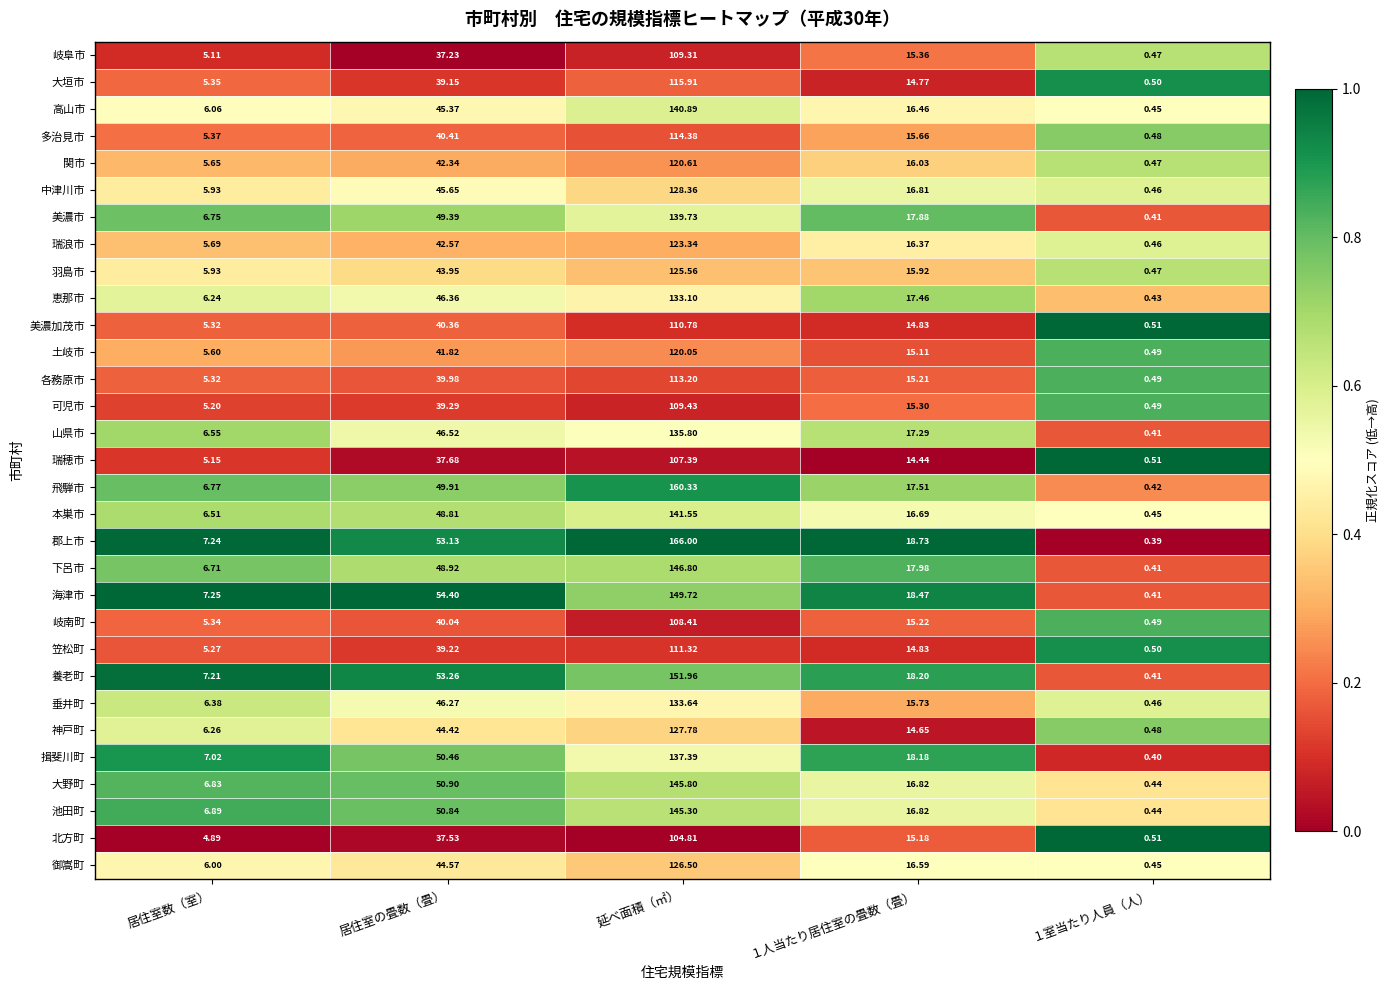

Rank the series at 居住室の畳数（畳） from lowest to highest value.

岐阜市, 北方町, 瑞穂市, 大垣市, 笠松町, 可児市, 各務原市, 岐南町, 美濃加茂市, 多治見市, 土岐市, 関市, 瑞浪市, 羽島市, 神戸町, 御嵩町, 高山市, 中津川市, 垂井町, 恵那市, 山県市, 本巣市, 下呂市, 美濃市, 飛騨市, 揖斐川町, 池田町, 大野町, 郡上市, 養老町, 海津市